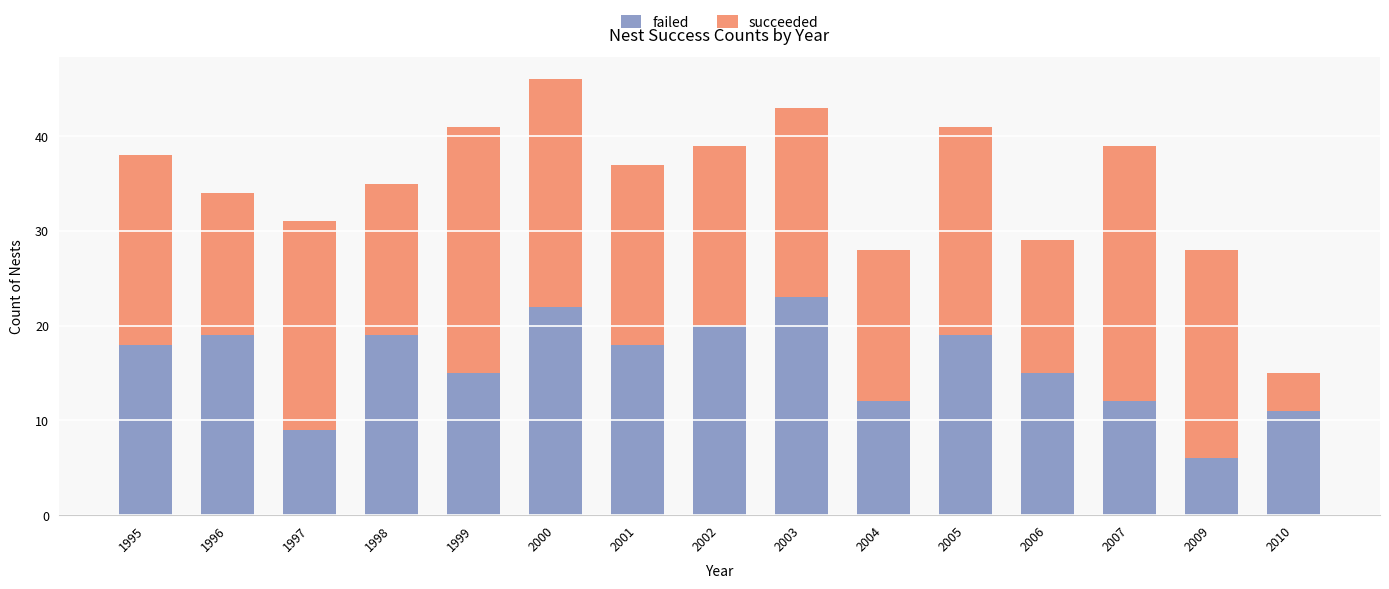

What is the minimum value for failed?

6